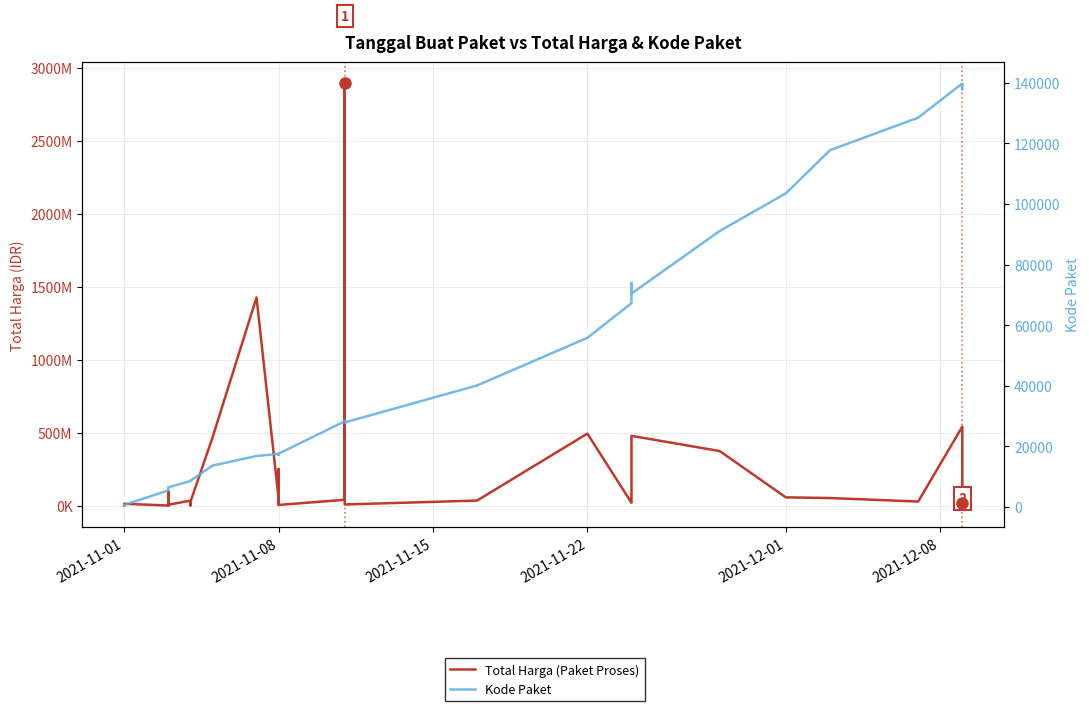

What is the value of the Kode Paket point at the 27th from the left?

67279